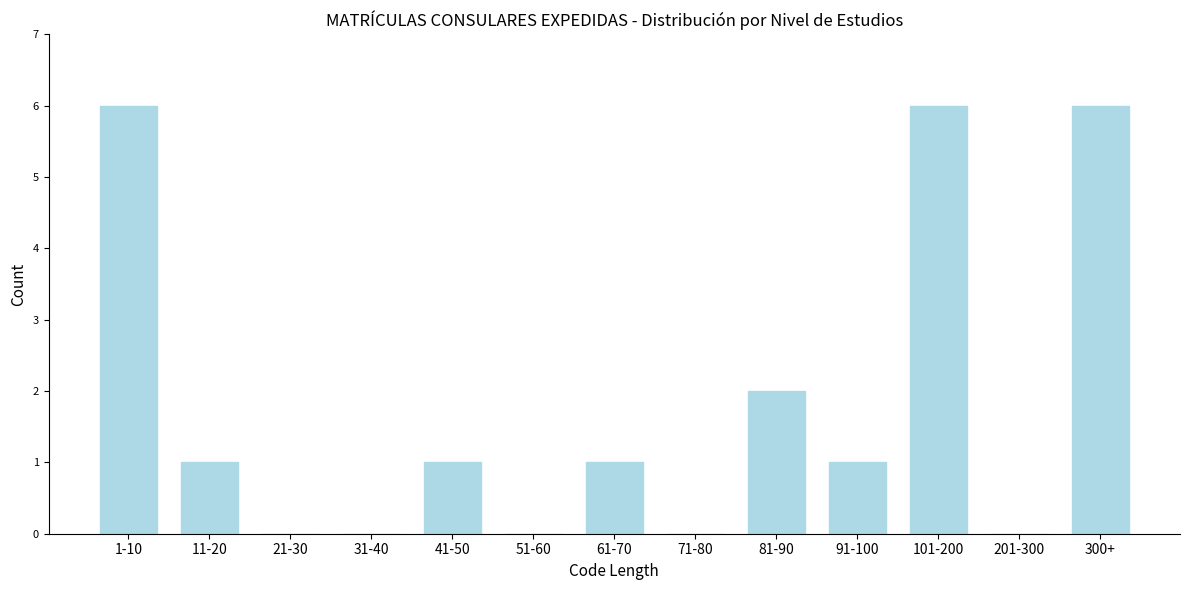

Reading right to left, transcribe all the data shown in this chart.

300+=6	201-300=0	101-200=6	91-100=1	81-90=2	71-80=0	61-70=1	51-60=0	41-50=1	31-40=0	21-30=0	11-20=1	1-10=6